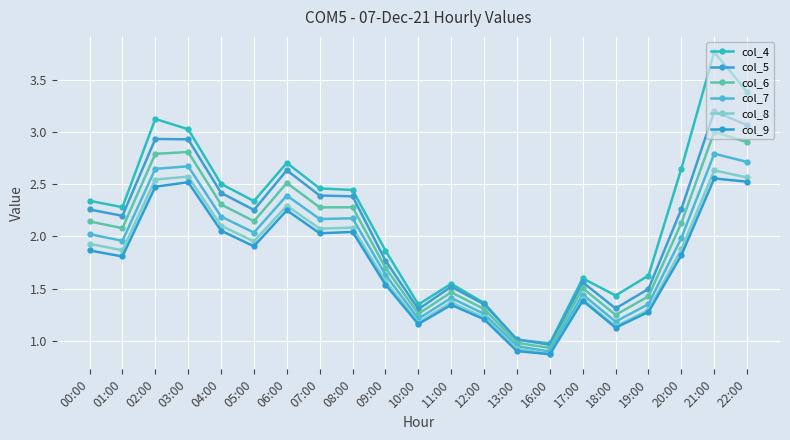

True or false: col_4 has more than 1 points higher than both neighbors.

True